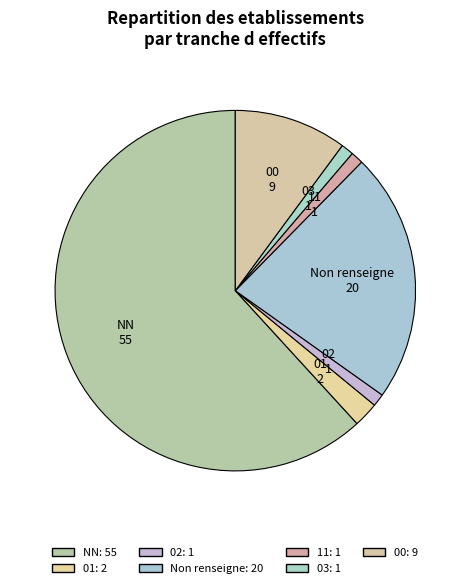

What is the largest slice in the pie chart?

NN